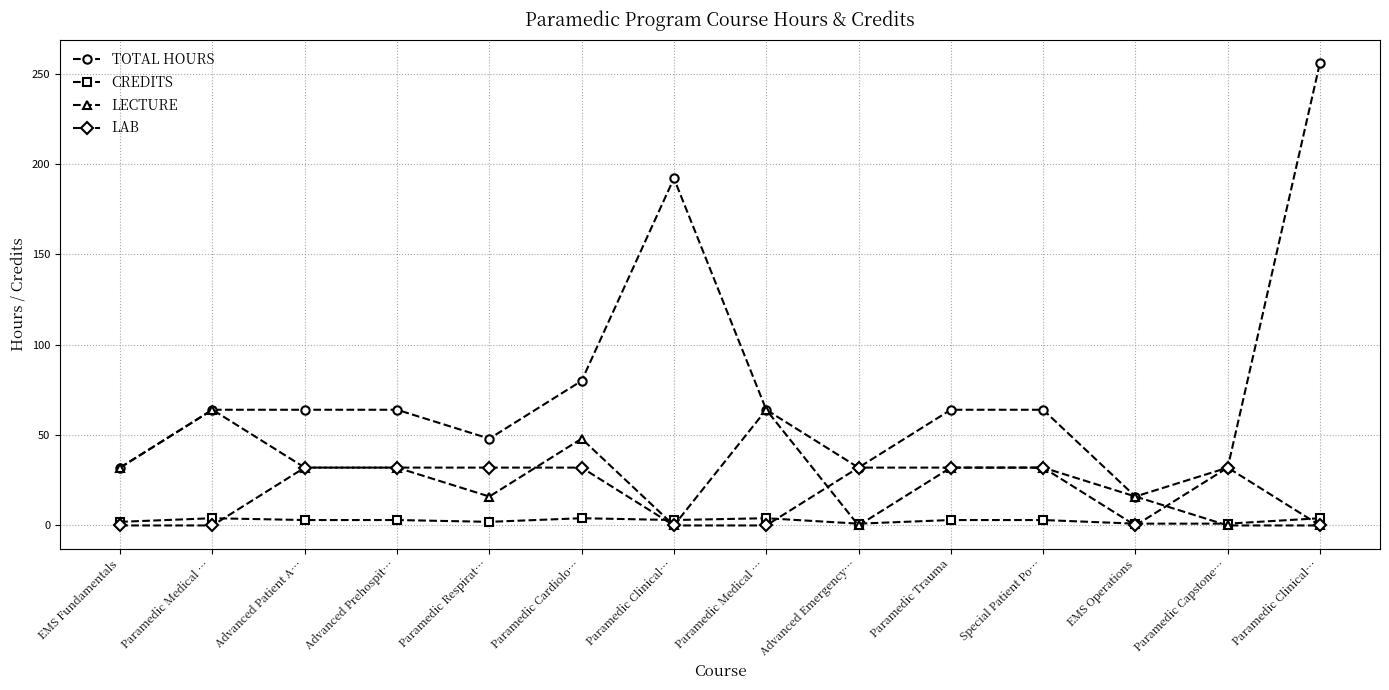

Which category has the highest value in the TOTAL HOURS series?

Paramedic Clinical…